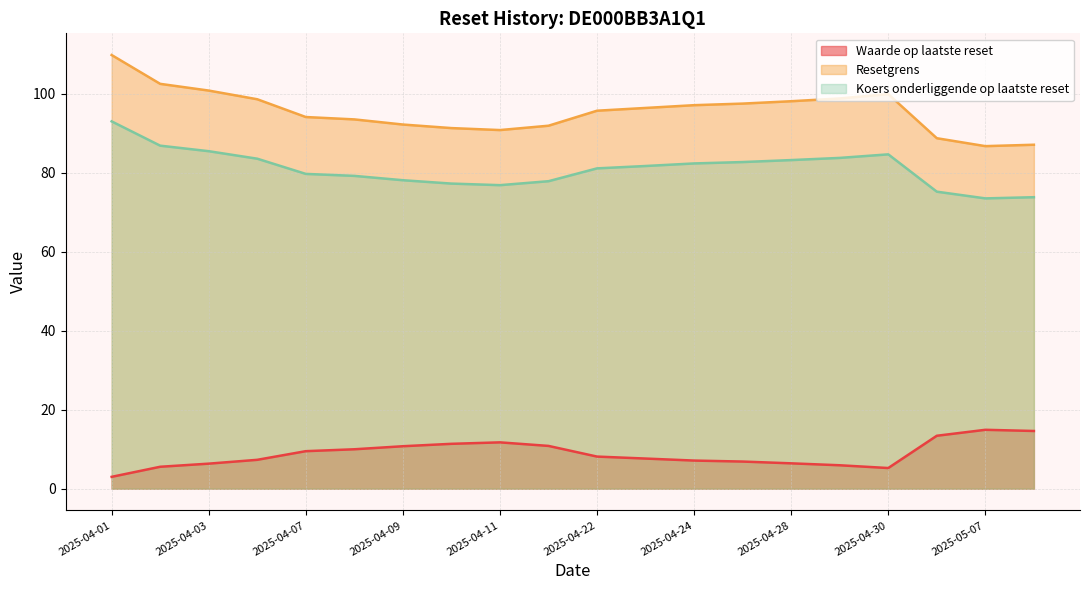

How many data points does each series have?

20